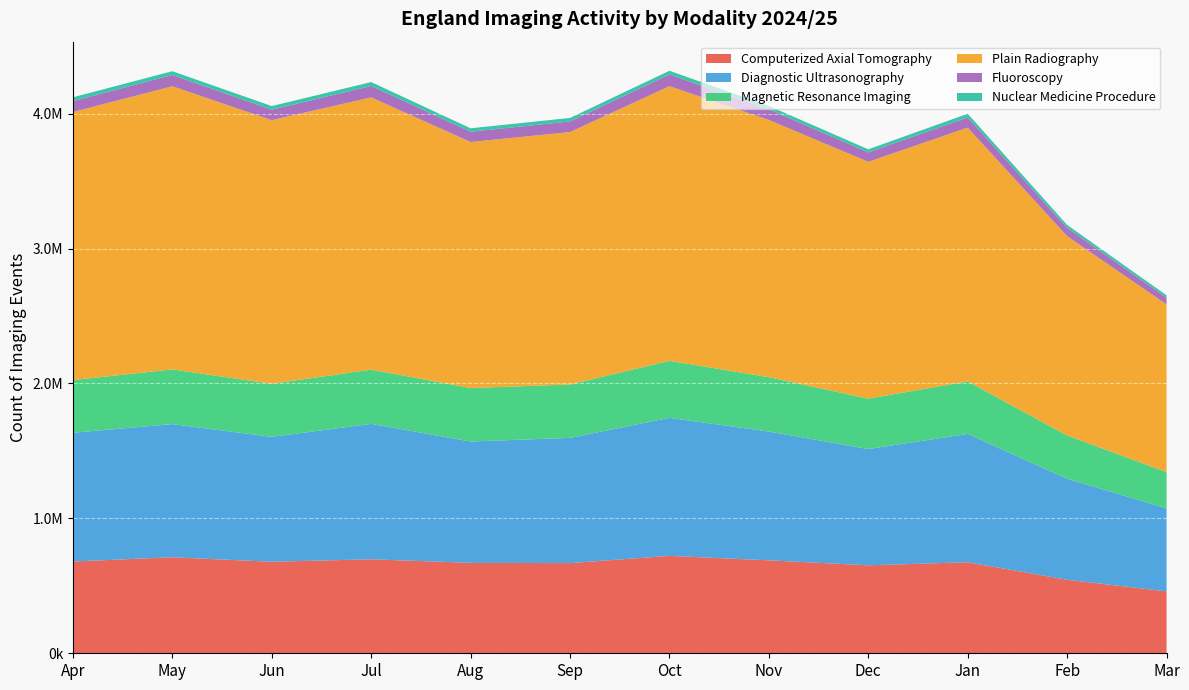

Reading left to right, list all the values displayed in this chart.

Computerized Axial Tomography: 680225	711845	678450	696805	670110	668440	721965	689010	652095	674810	544850	459060
Diagnostic Ultrasonography: 954580	986955	925905	1004035	899715	928360	1023115	954830	861945	951095	749040	614735
Magnetic Resonance Imaging: 390615	405470	393485	401805	396675	395880	423045	402750	373485	389470	320535	269365
Plain Radiography: 1987000	2099070	1954140	2018340	1823655	1871135	2035905	1907160	1755595	1881425	1477315	1243250
Fluoroscopy: 81025	83585	77595	84480	76255	78550	86520	79010	69735	75515	61770	49770
Nuclear Medicine Procedure: 28045	28045	26880	28980	25360	26030	27475	24655	22995	27305	21765	17730